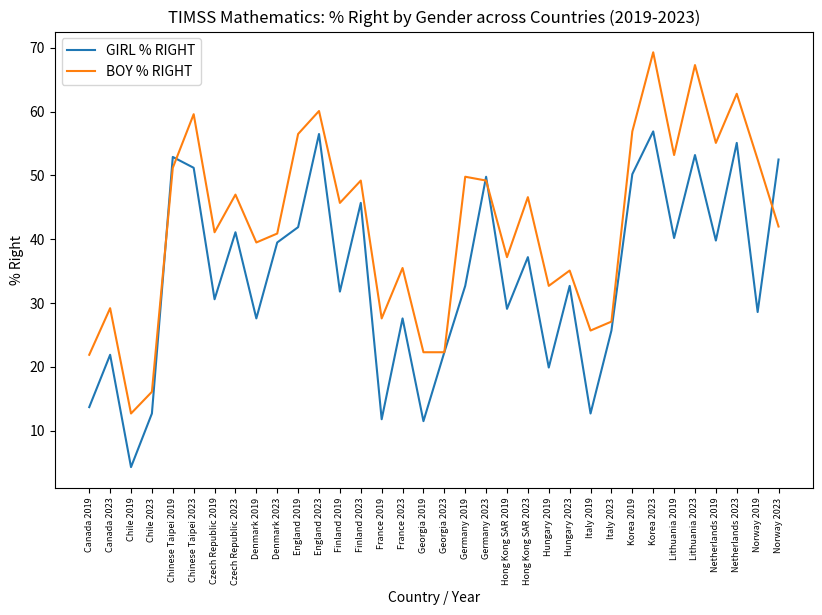

What is the total value across all series at Italy 2023?

52.8